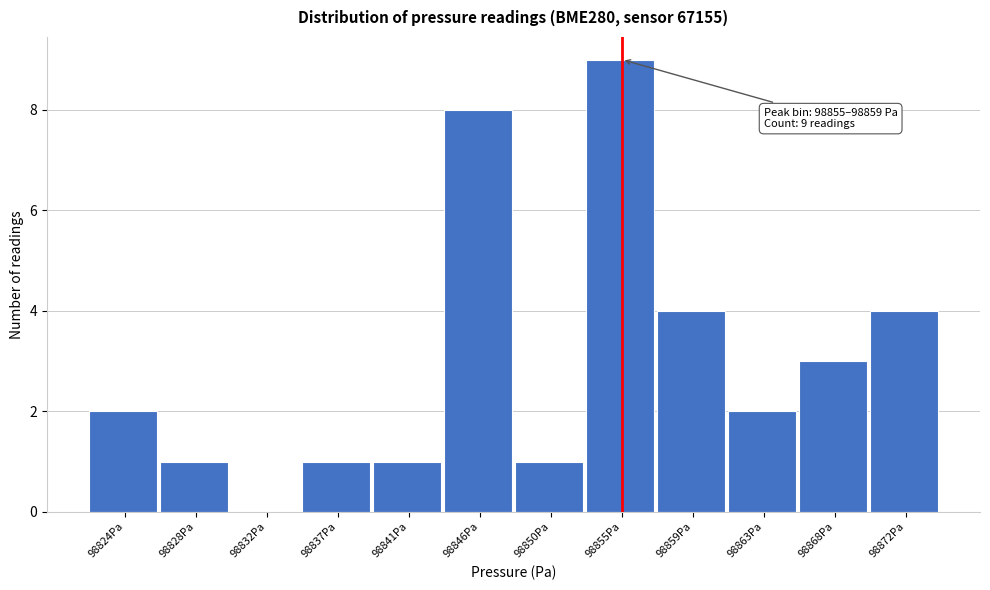

Reading right to left, extract all data points from this chart.

98872Pa=4	98868Pa=3	98863Pa=2	98859Pa=4	98855Pa=9	98850Pa=1	98846Pa=8	98841Pa=1	98837Pa=1	98832Pa=0	98828Pa=1	98824Pa=2